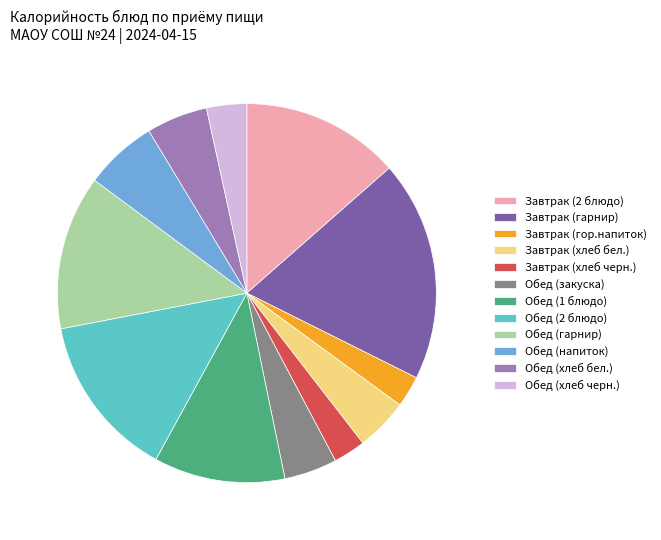

What is the largest slice in the pie chart?

Завтрак (гарнир)